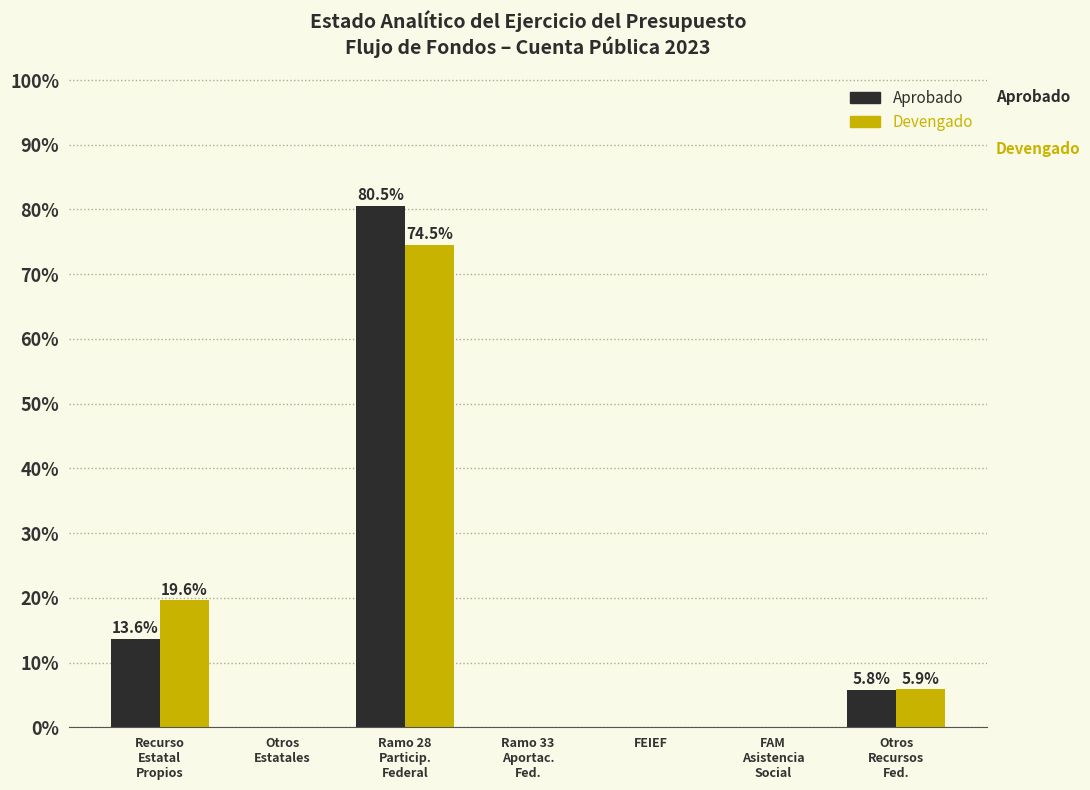

What is the maximum value shown in the chart?

80.5